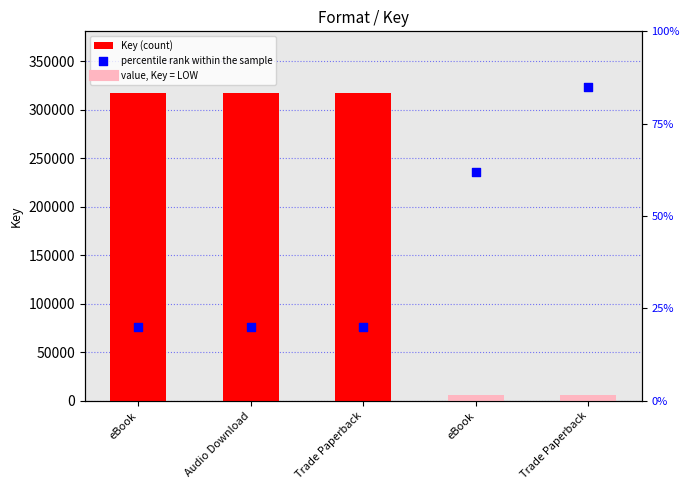

At how many categories does at least one series exceed 148507?

3